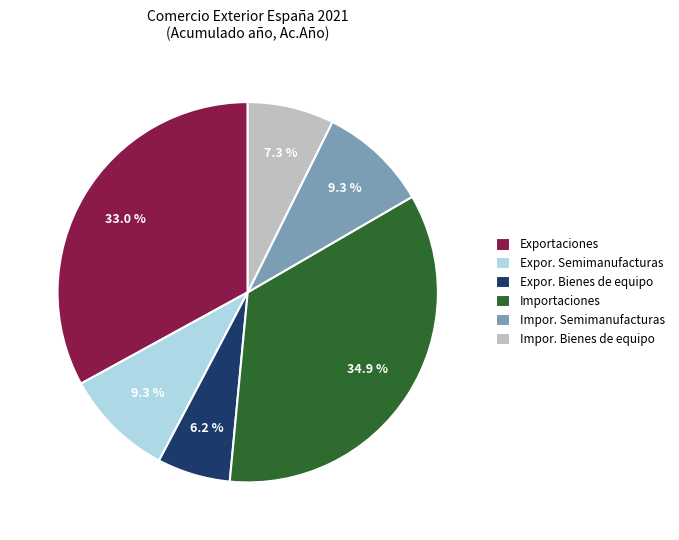

Which has a higher value, Importaciones or Impor. Bienes de equipo?

Importaciones